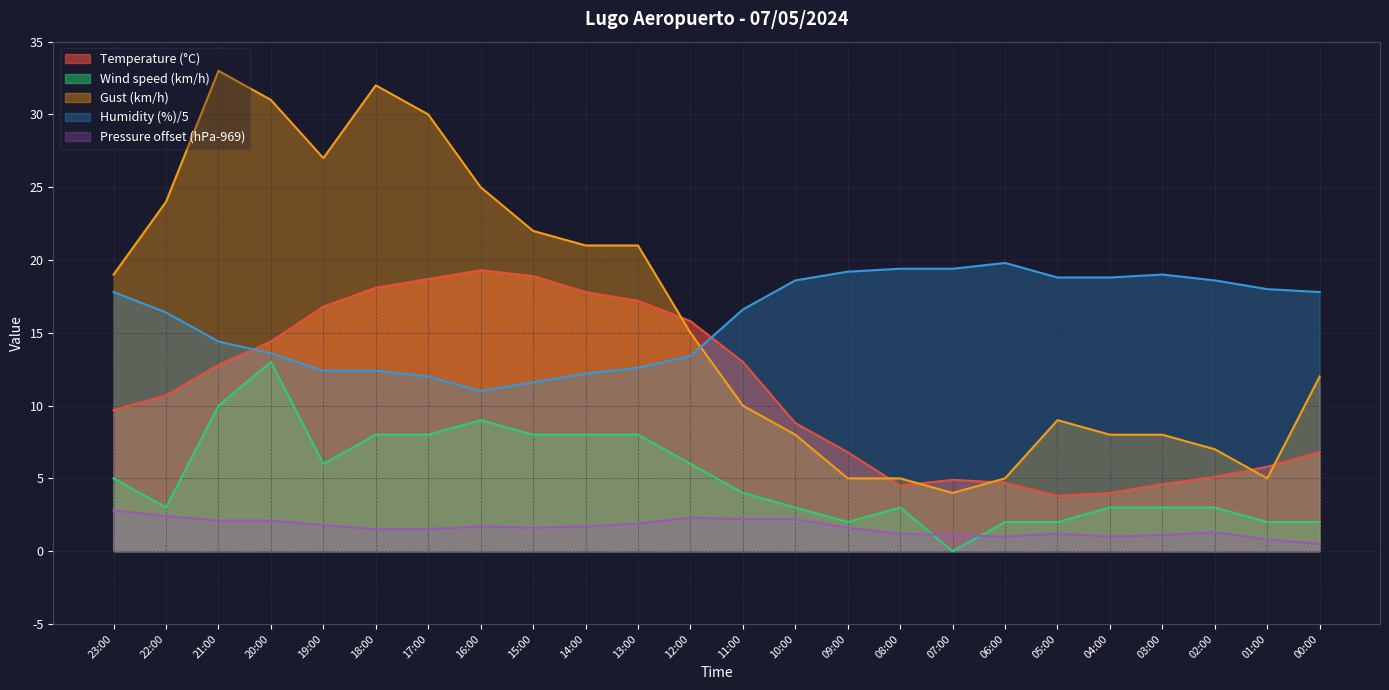

What is the label of the 22nd point from the left?

02:00